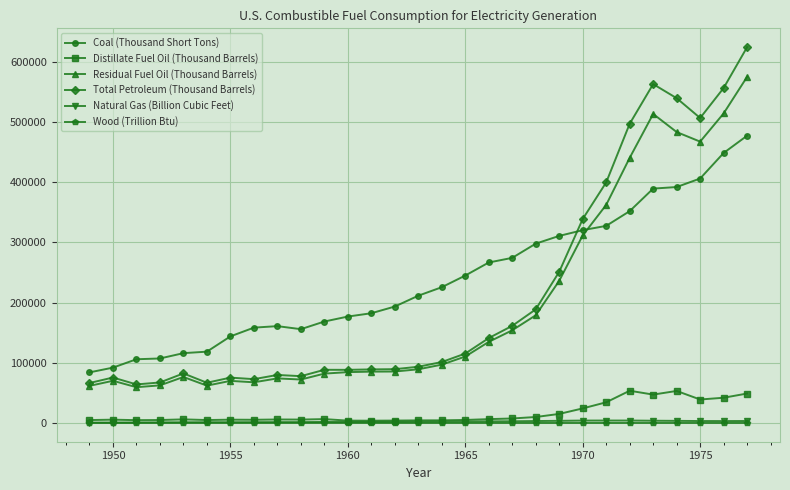

How many data points in Coal (Thousand Short Tons) are less than 211332?

14